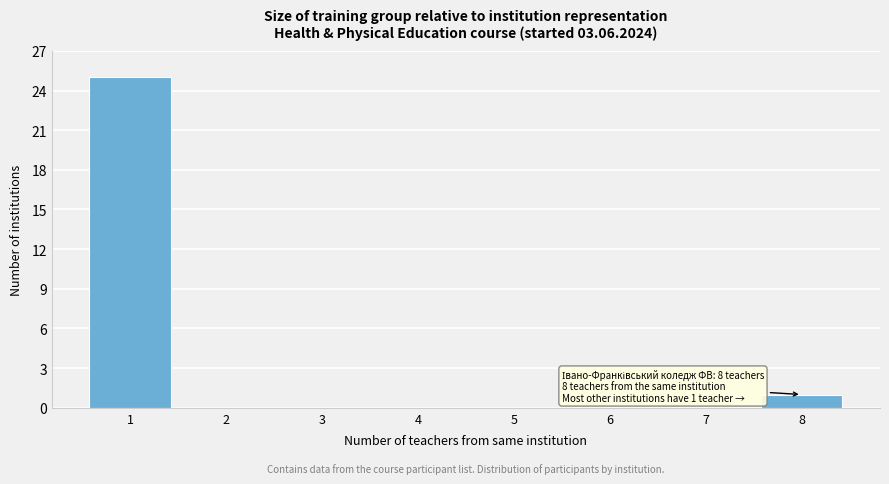

Over which range of the x-axis is the bar tallest?

0.5 to 1.5